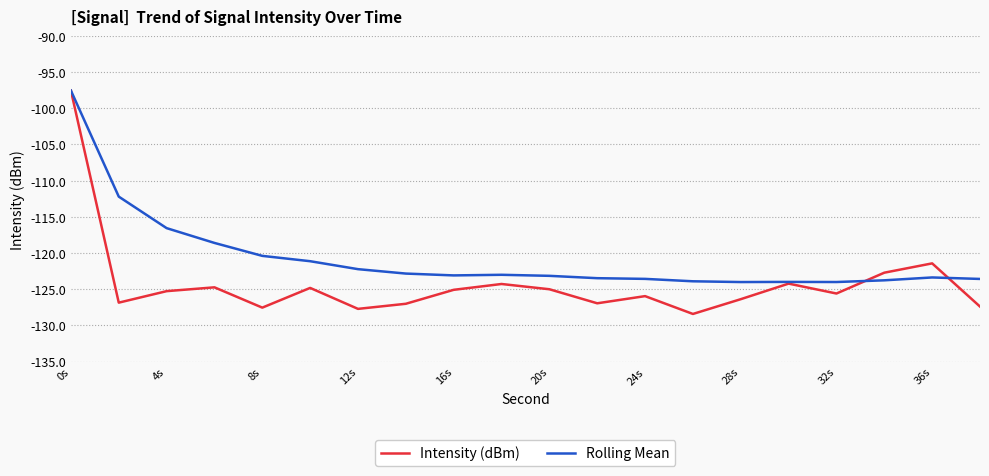

Which series has the widest spread of values?

Intensity (dBm)